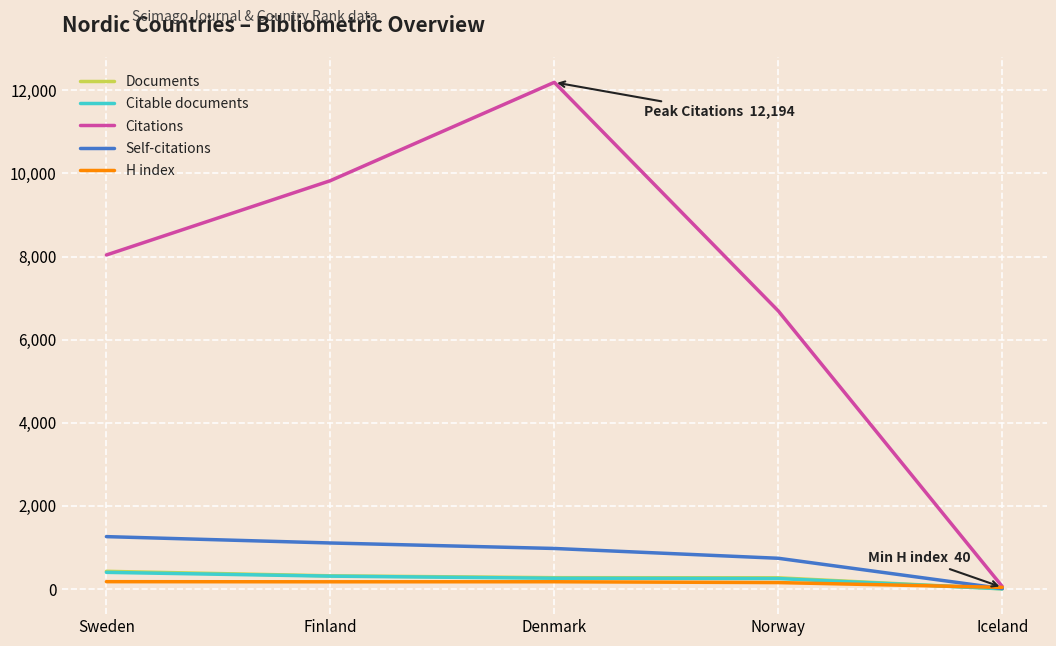

The value of Self-citations at Denmark is 1433. True or false?

False